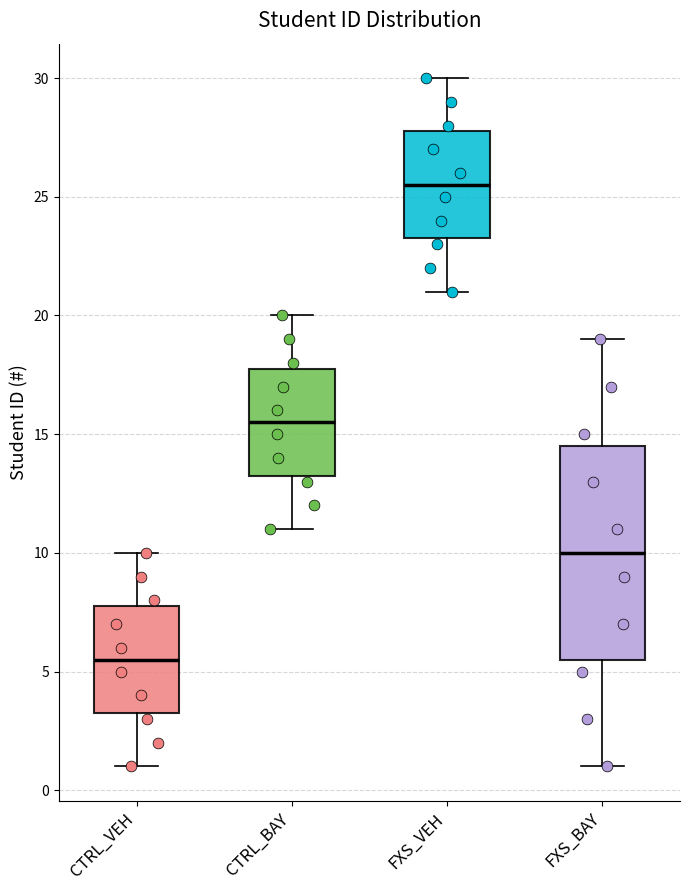

Where does the upper whisker of the box for CTRL_VEH end on the y-axis? The values are not printed on the chart, so give them approximately, as read against the axis.

10.0